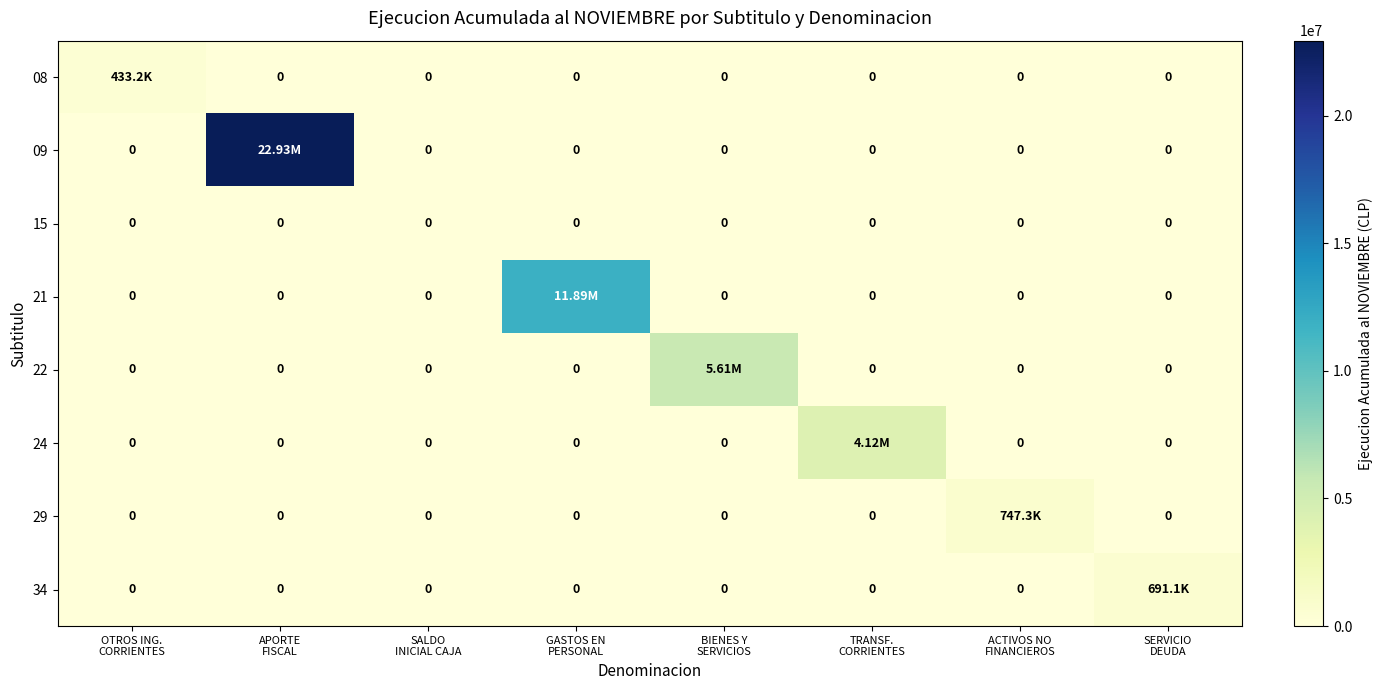

What is the total value across all series at BIENES Y
SERVICIOS?

5608584